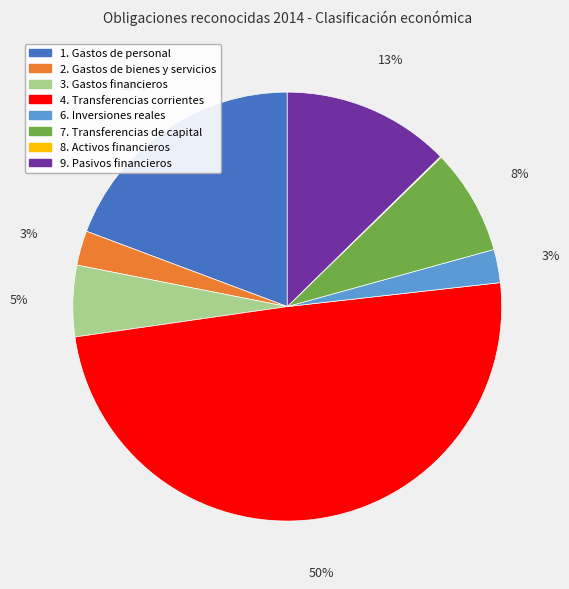

Which category has the biggest portion of the pie?

4. Transferencias corrientes